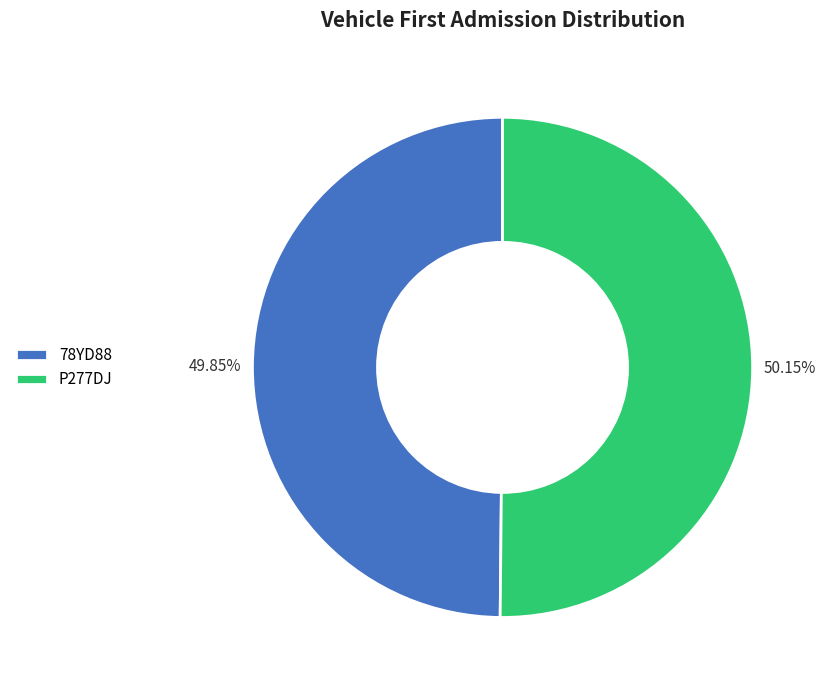

Approximately how many times larger is the value at P277DJ compared to 78YD88?

1.0